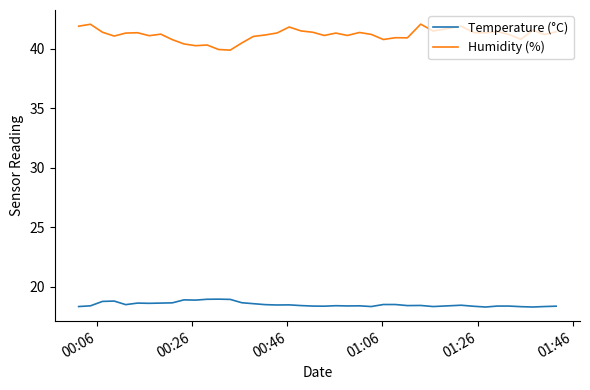

Which series has the widest spread of values?

Humidity (%)